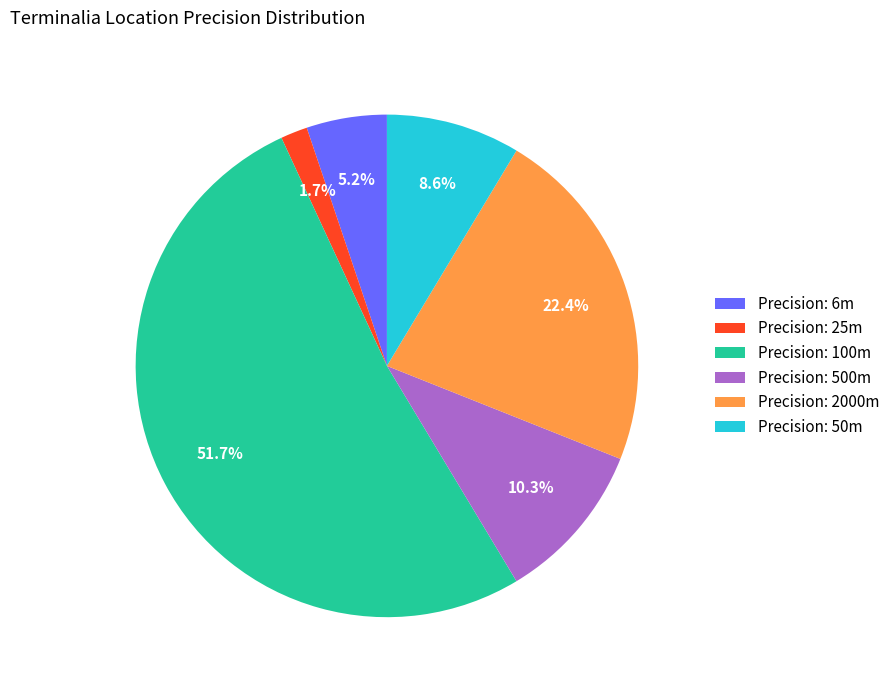

Is the sum of Precision: 25m and Precision: 6m greater than half?

No